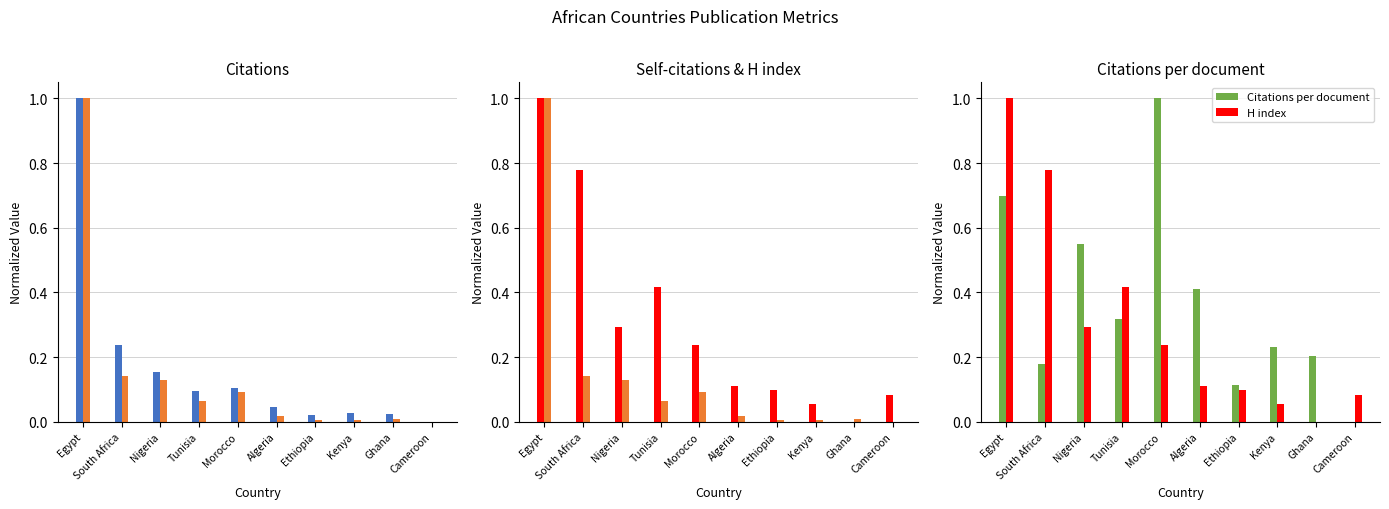

What position from the right is Nigeria?

8